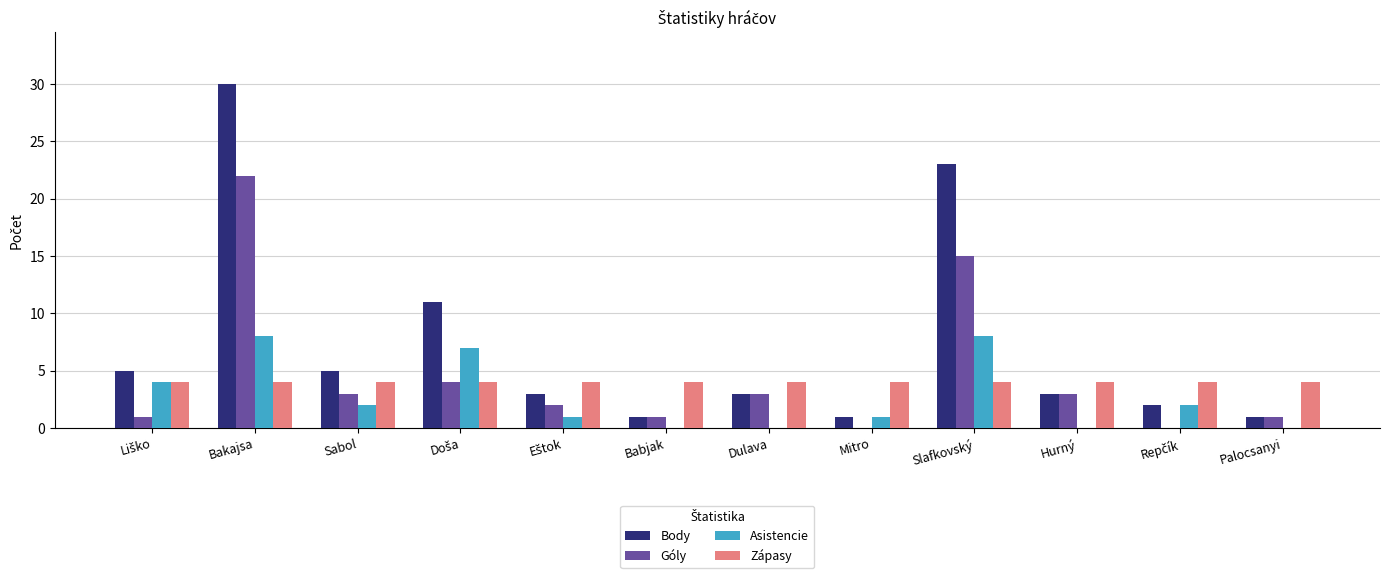

How many distinct data groups are displayed?

4